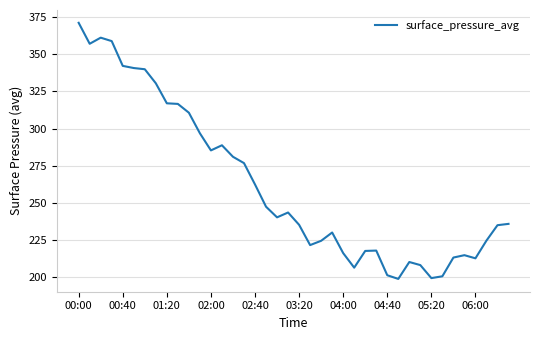

What is the greatest value displayed?

371.2